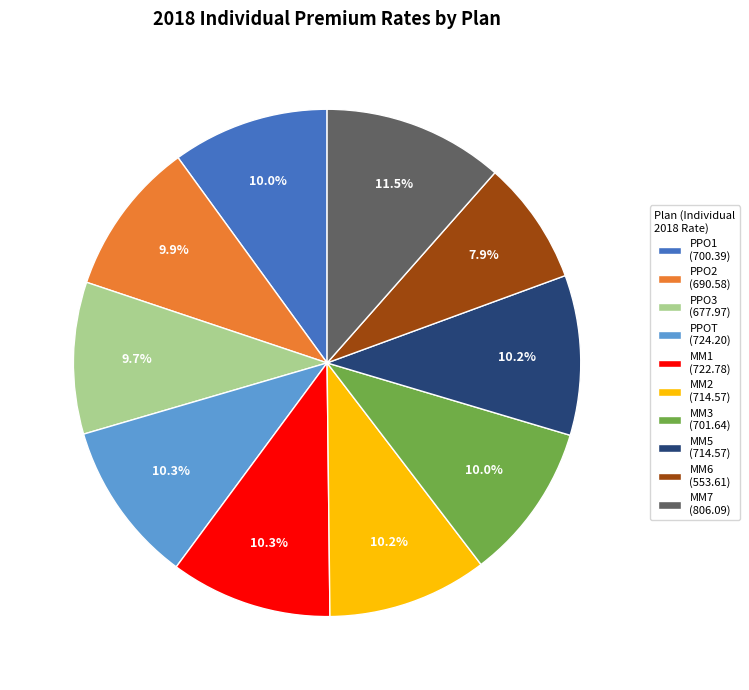

Does any single category account for the majority?

No